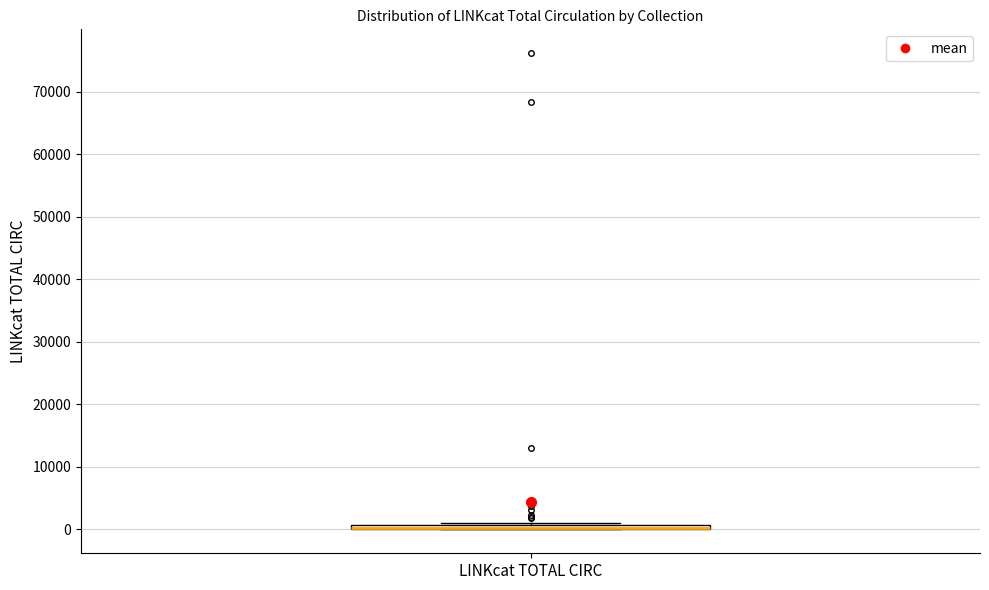

Where is the upper edge of the box for LINKcat TOTAL CIRC on the y-axis? The values are not printed on the chart, so give them approximately, as read against the axis.

1000